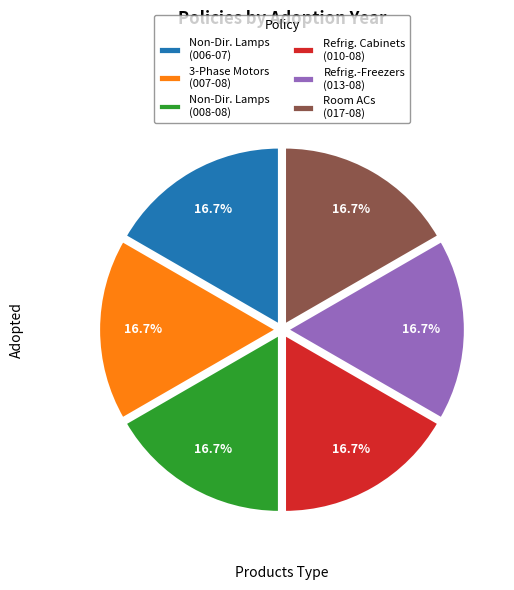

What is the ratio of the value at Non-Dir. Lamps (008-08) to the value at Room ACs (017-08)?

1.0